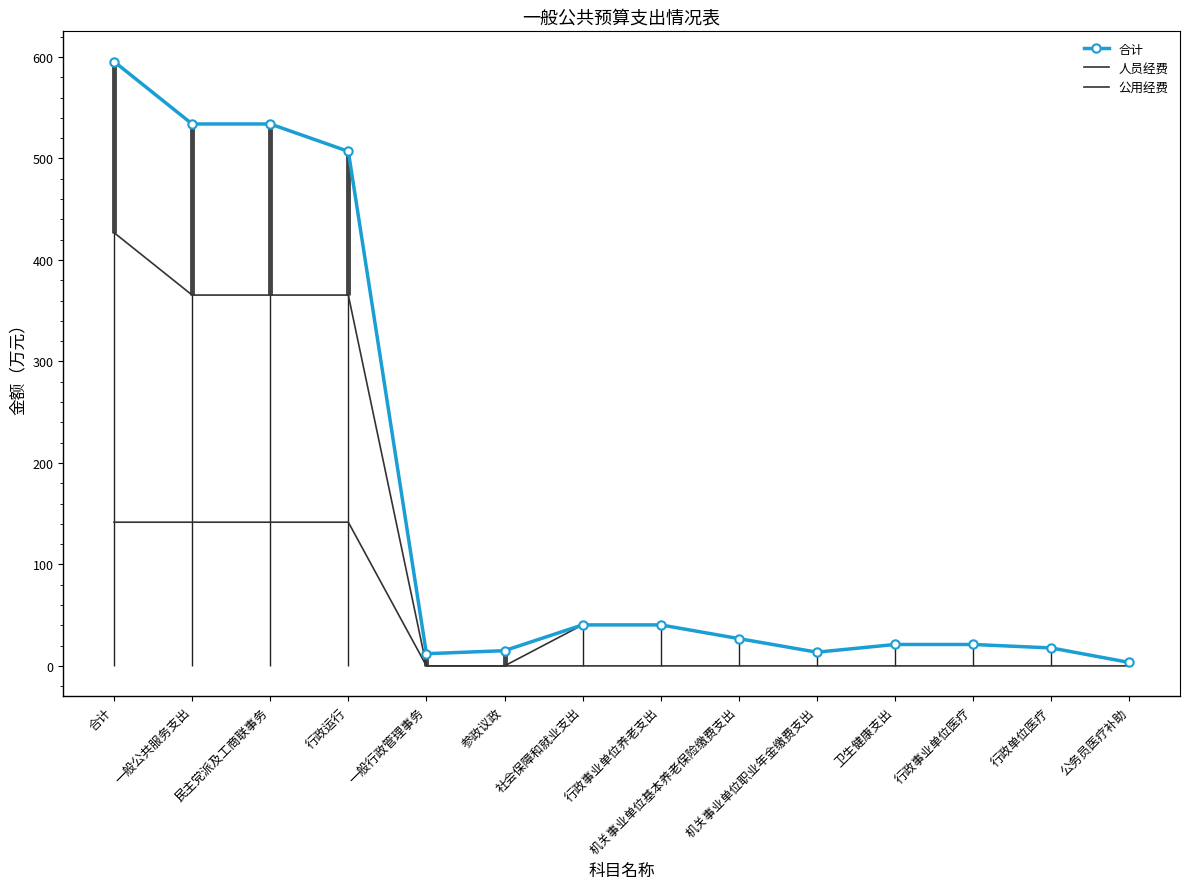

True or false: 合计 and 公用经费 cross at least once.

False